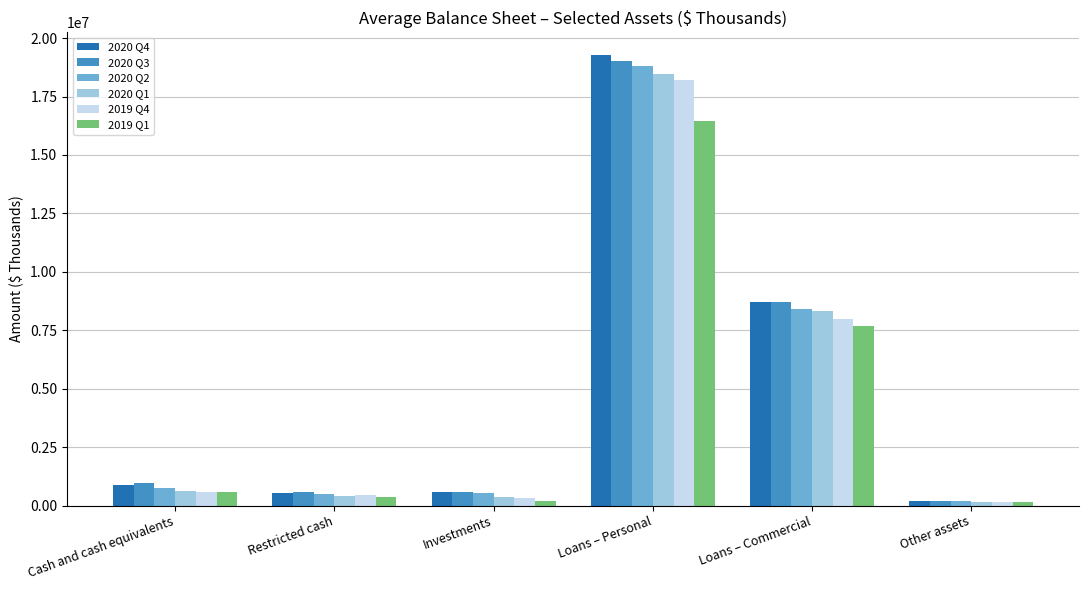

The 2020 Q3 series shows 13982550 at Loans – Commercial. True or false?

False